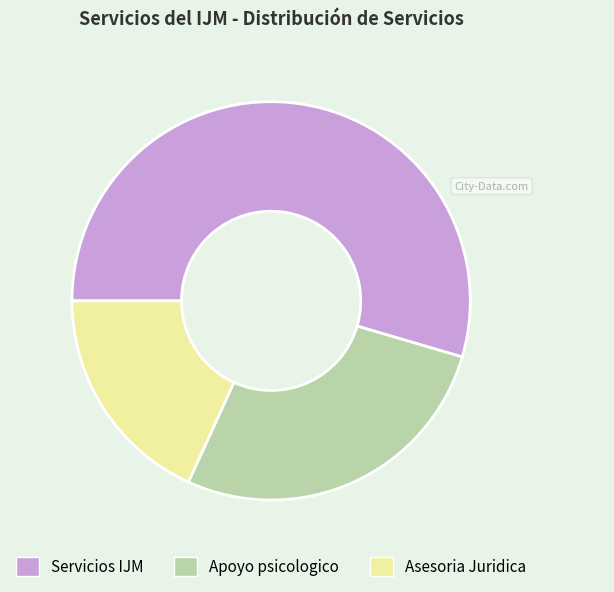

Combined, do Apoyo psicologico and Asesoria Juridica account for over 50%?

No